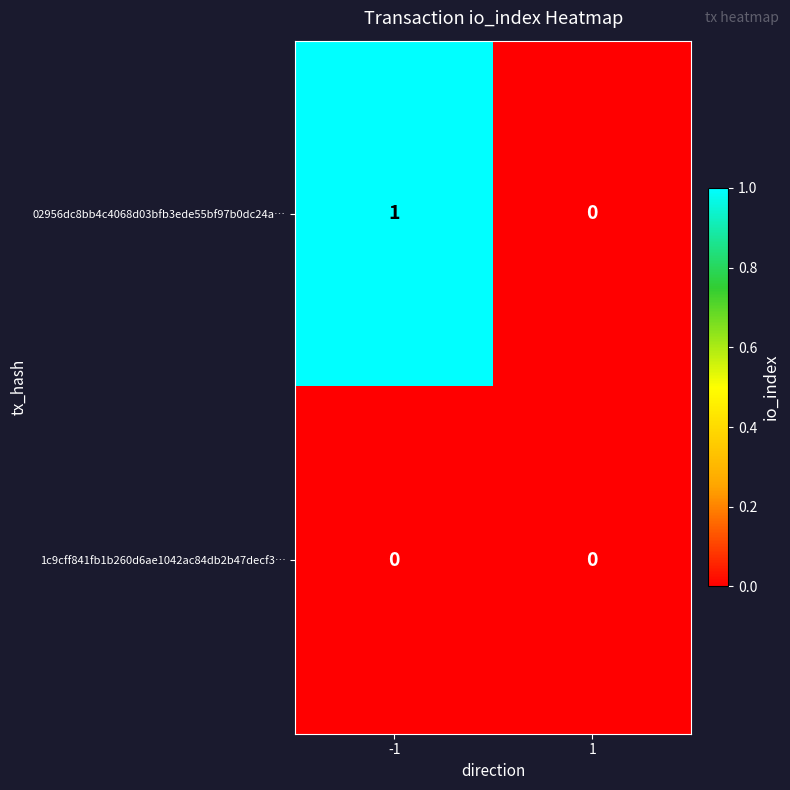

Which series changed the most between -1 and 1?

02956dc8bb4c4068d03bfb3ede55bf97b0dc24a…